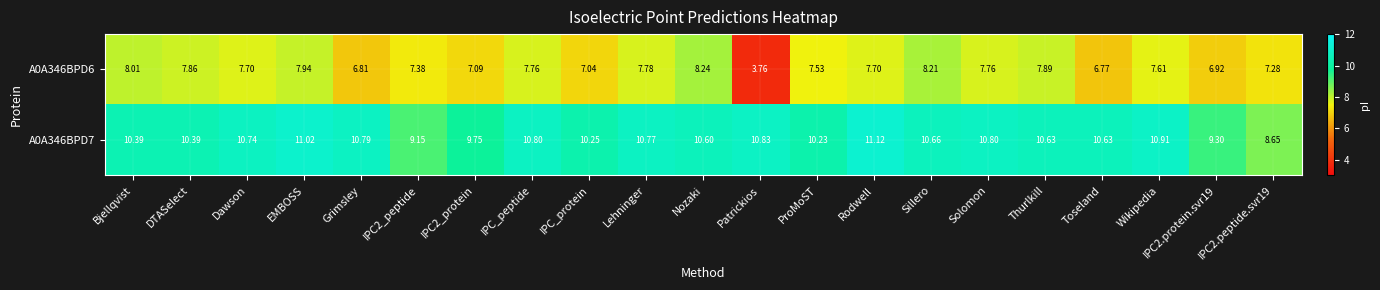

At which category is the sum across all series the highest?

EMBOSS